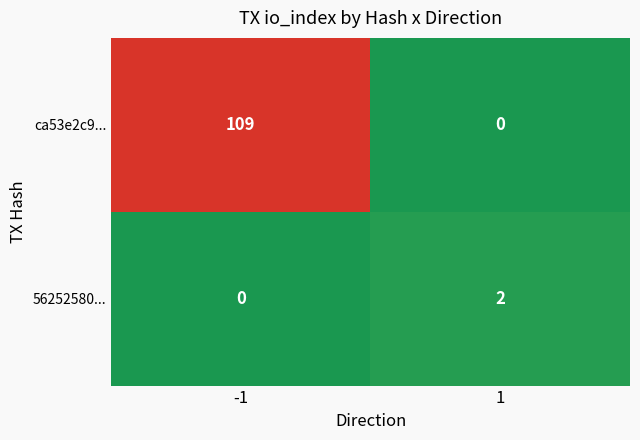

What is the greatest value displayed?

109